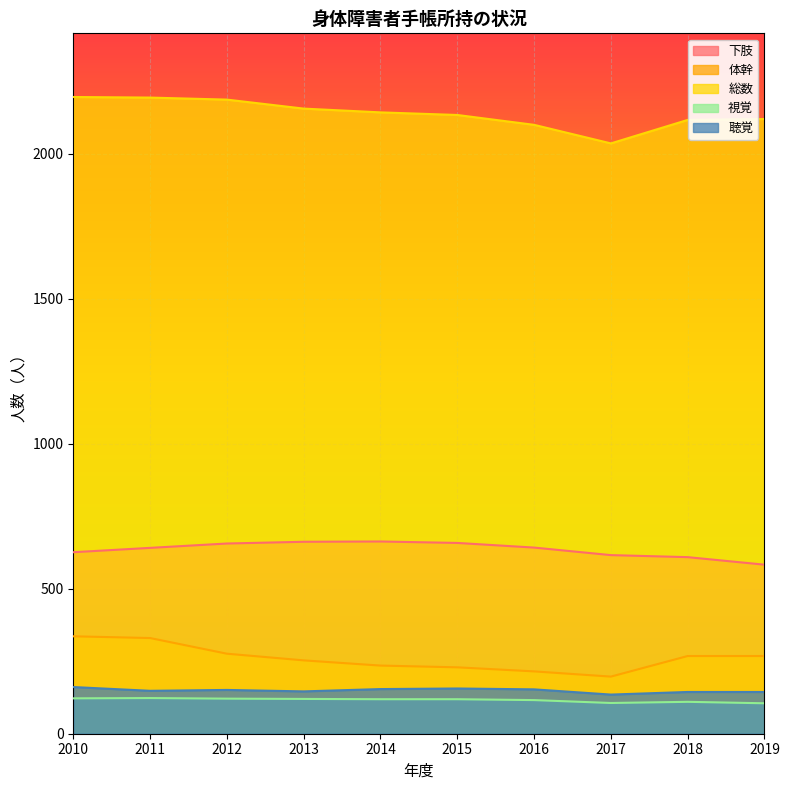

Where does the 視覚 series first go above 119?

2010